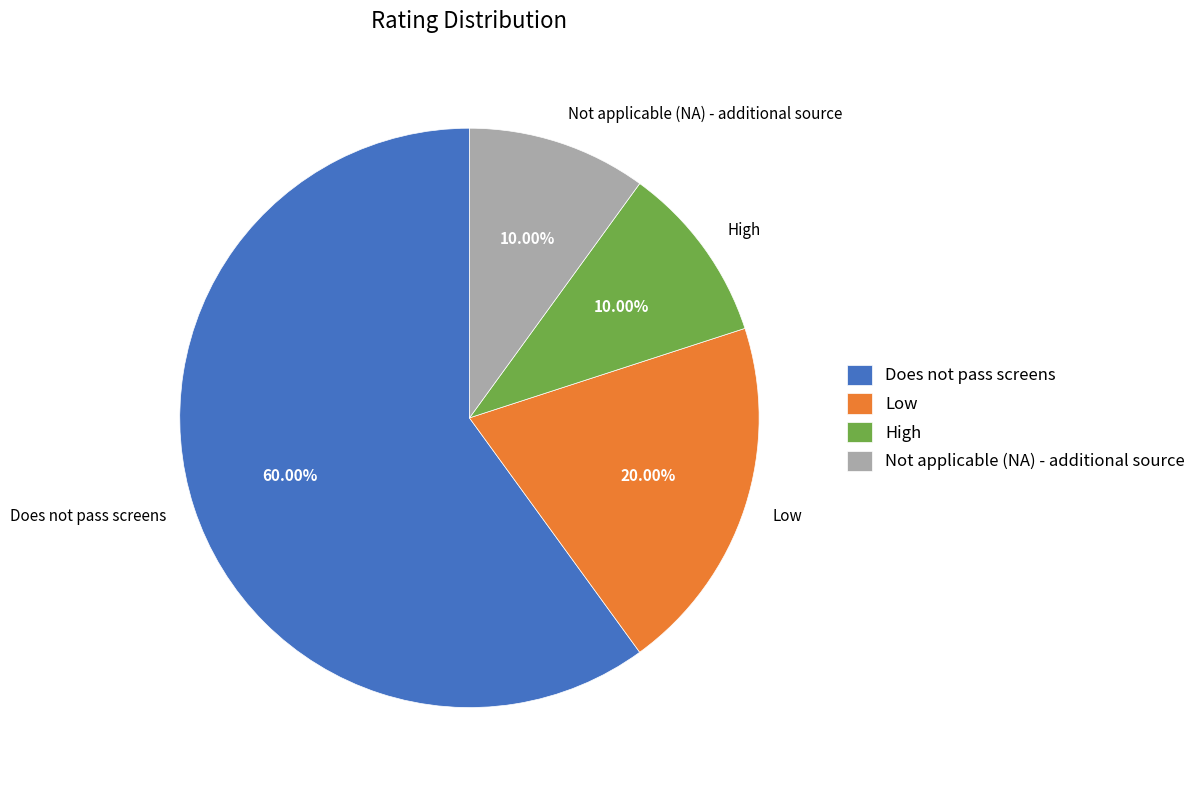

Which category has the biggest portion of the pie?

Does not pass screens